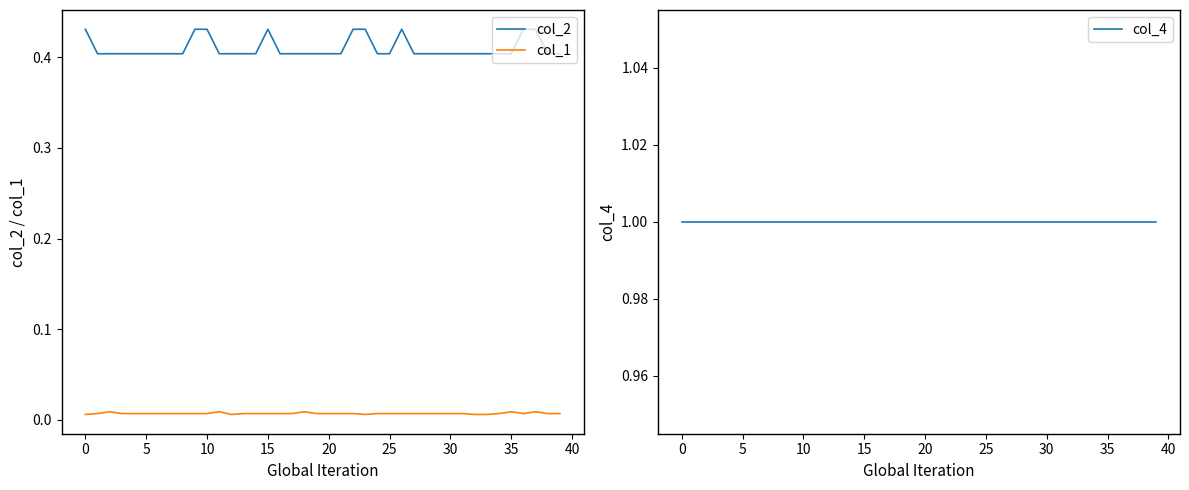

What is the total value across all series at 11?

1.4